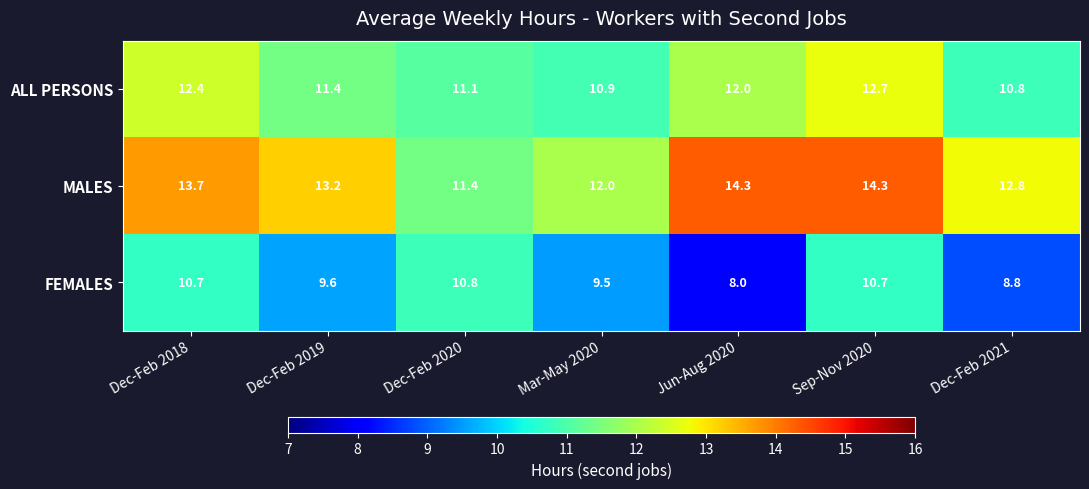

Reading right to left, list all the values displayed in this chart.

ALL PERSONS: 10.8	12.7	12.0	10.9	11.1	11.4	12.4
MALES: 12.8	14.3	14.3	12.0	11.4	13.2	13.7
FEMALES: 8.8	10.7	8.0	9.5	10.8	9.6	10.7